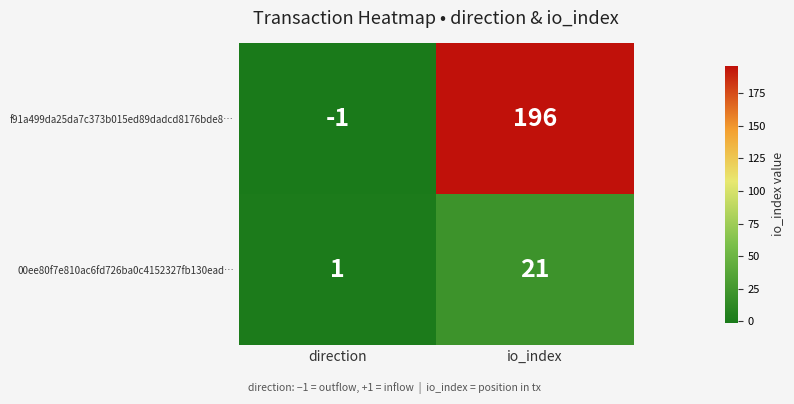

Which category has the highest value across all series?

io_index